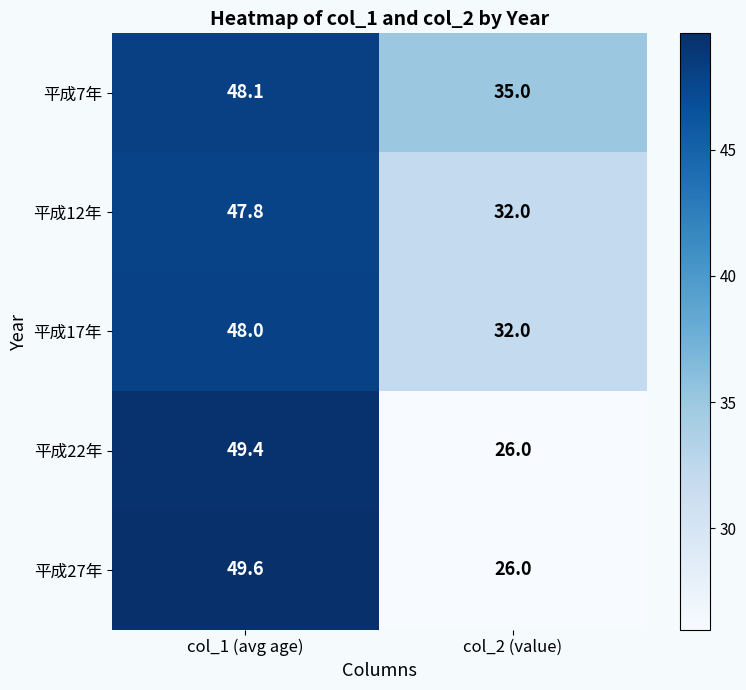

Rank the series by their maximum value, from lowest to highest.

平成12年, 平成17年, 平成7年, 平成22年, 平成27年